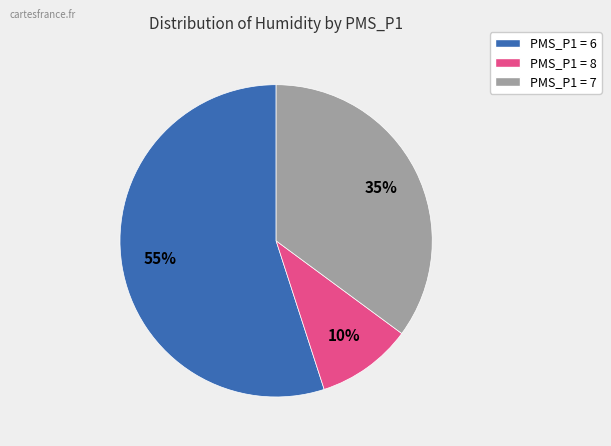

To the nearest percent, what portion does PMS_P1 = 6 represent?

55%